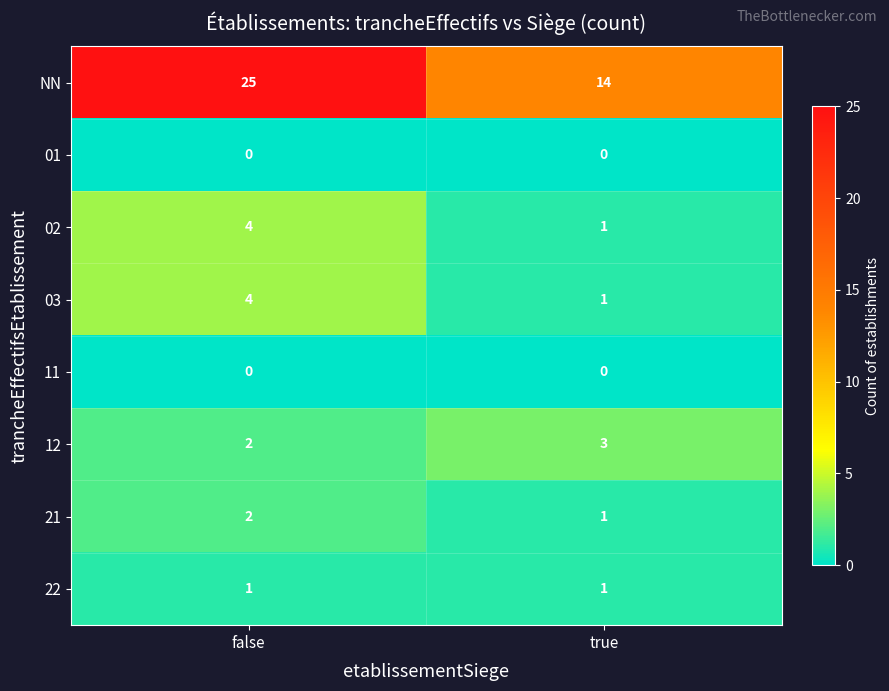

List the labels in order of 12 value, smallest first.

false, true